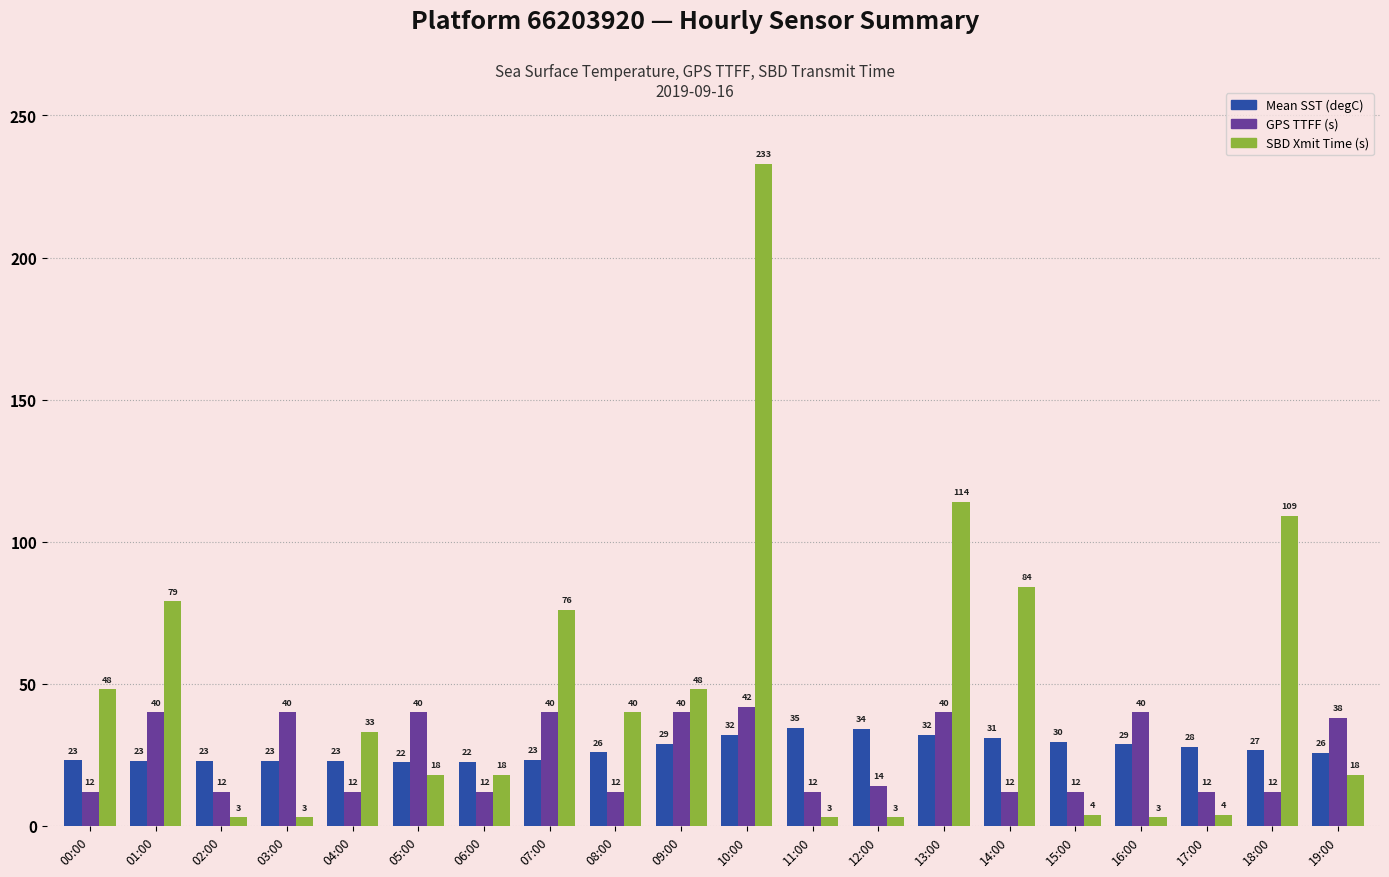

Where is SBD Xmit Time (s) nearest to the value 118?

13:00